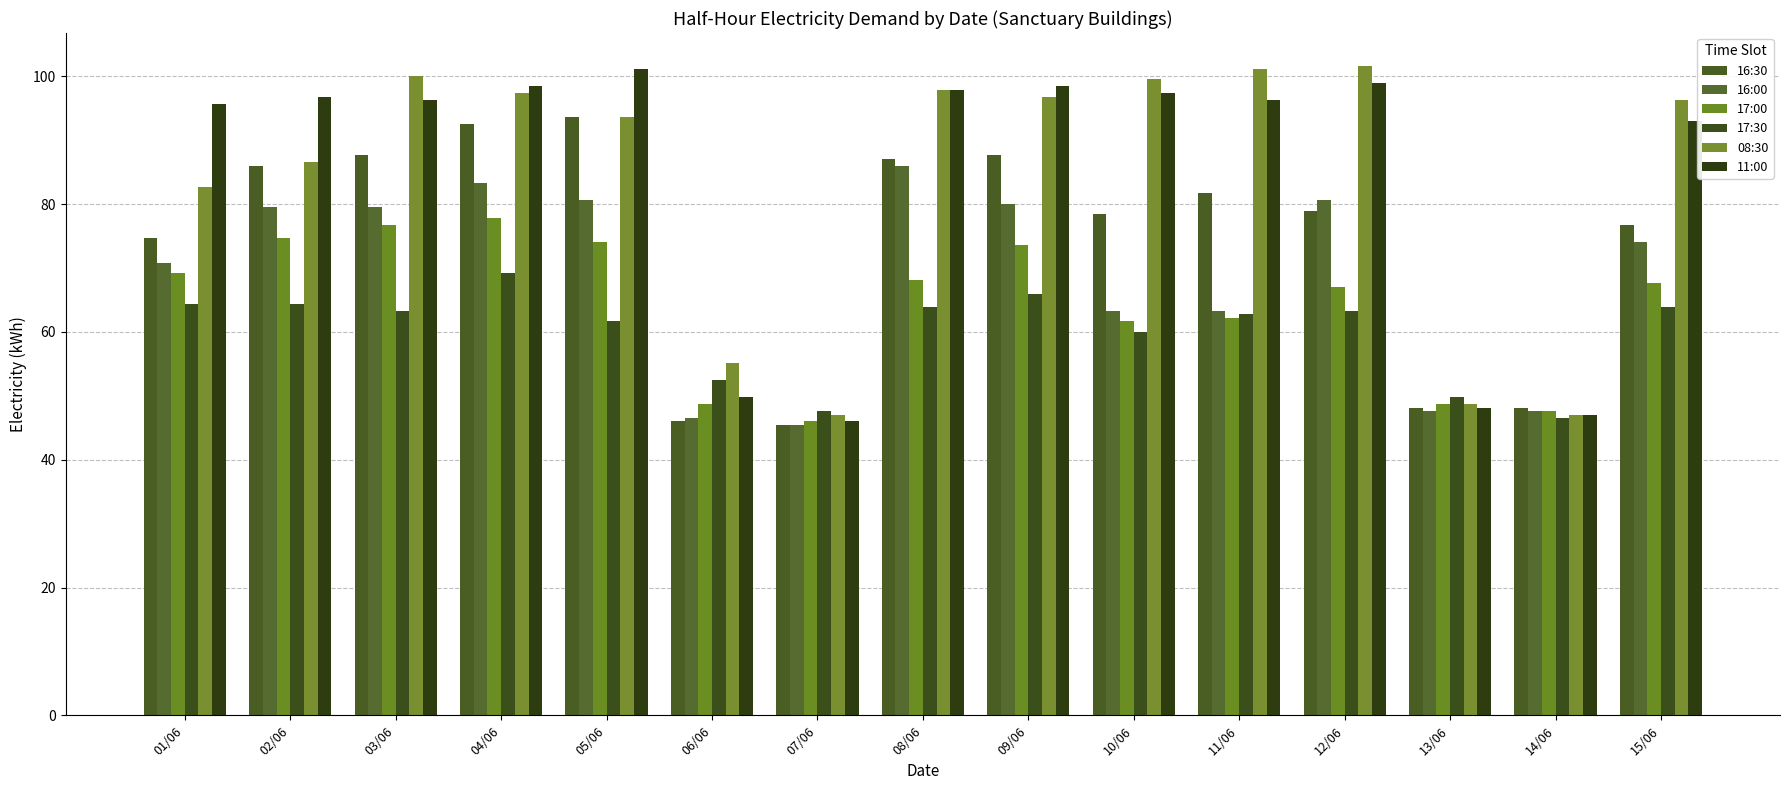

What is the maximum value shown in the chart?

101.7